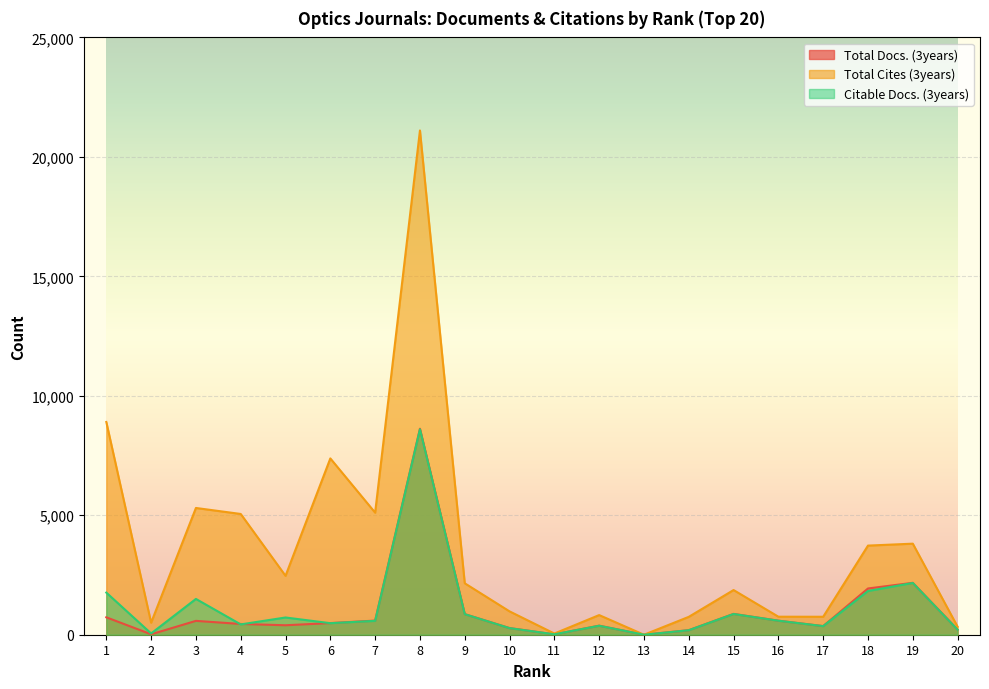

At how many categories does at least one series exceed 16577?

1